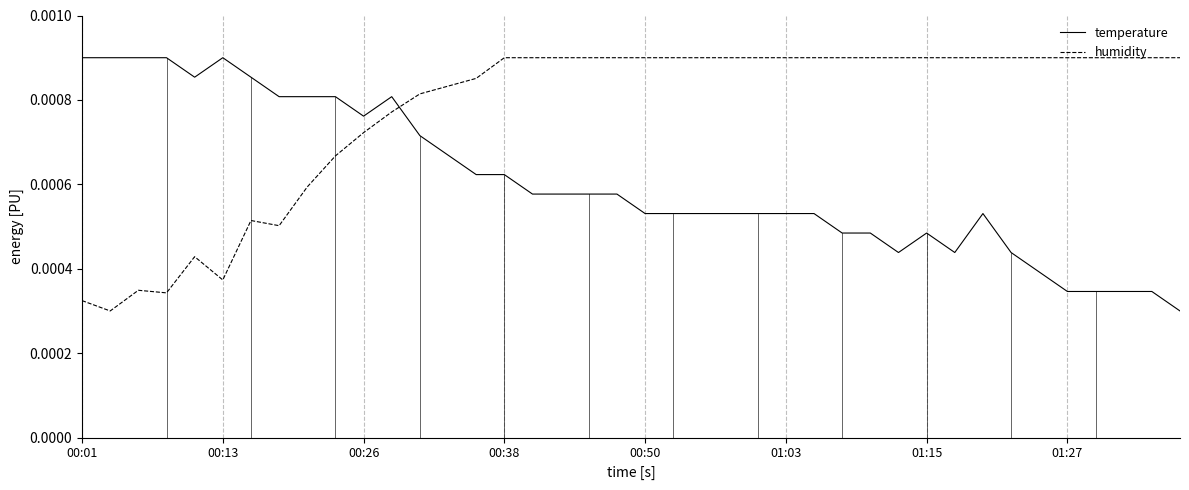

At how many categories does at least one series exceed 0?

40